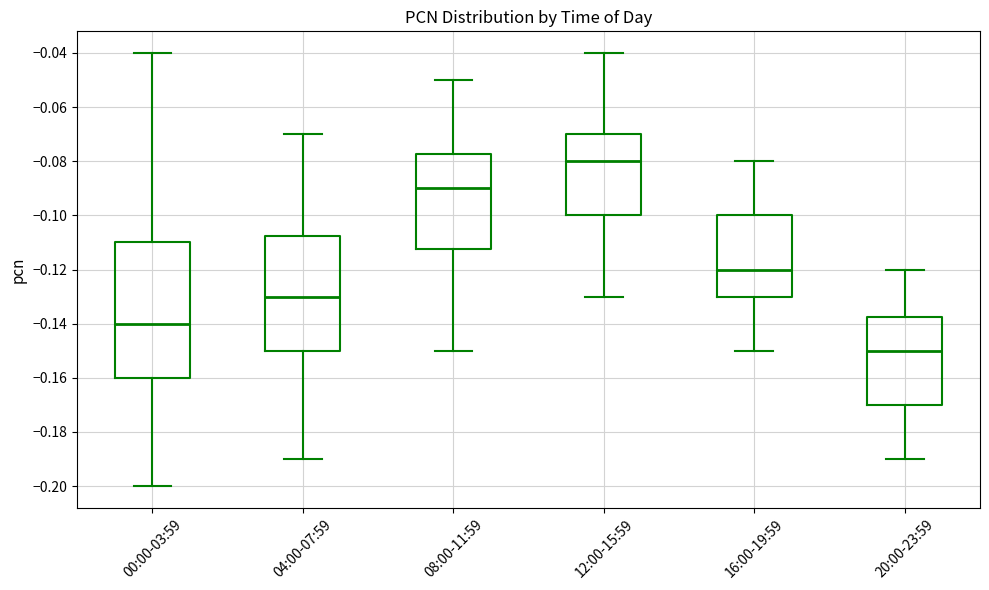

Reading left to right, transcribe this box plot: for each box, give where its median line is, the range the box spans, and where its two whiskers end, as read against the y-axis. The values are not printed on the chart, so give them approximately, as read against the axis.

00:00-03:59: median -0.140, box -0.160 to -0.110, whiskers -0.200 to -0.040
04:00-07:59: median -0.130, box -0.150 to -0.108, whiskers -0.190 to -0.070
08:00-11:59: median -0.090, box -0.112 to -0.078, whiskers -0.150 to -0.050
12:00-15:59: median -0.080, box -0.100 to -0.070, whiskers -0.130 to -0.040
16:00-19:59: median -0.120, box -0.130 to -0.100, whiskers -0.150 to -0.080
20:00-23:59: median -0.150, box -0.170 to -0.138, whiskers -0.190 to -0.120